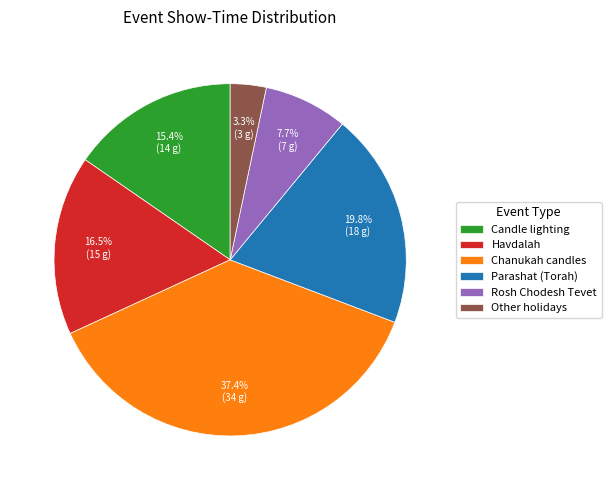

How much of the chart is everything except Havdalah?

83.5%